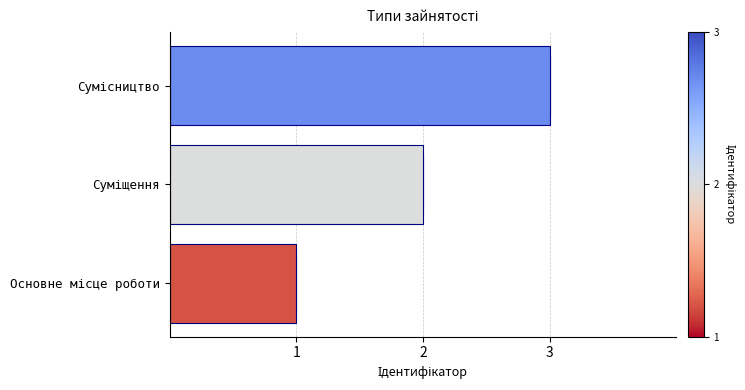

The chart shows a value of 0 at Основне місце роботи. True or false?

False